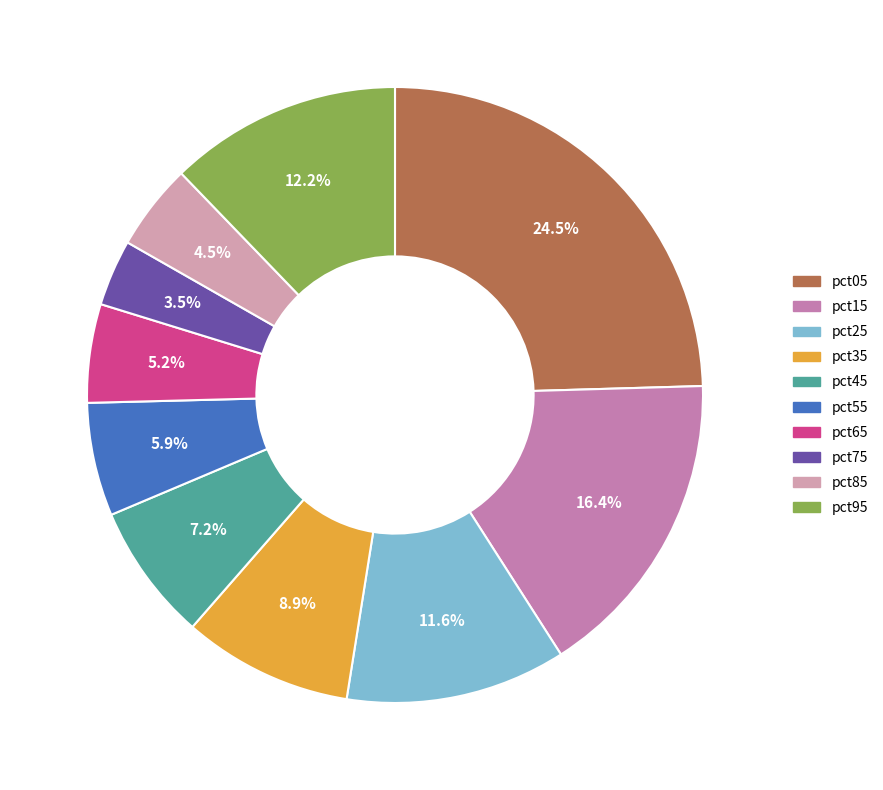

Which category has the biggest portion of the pie?

pct05